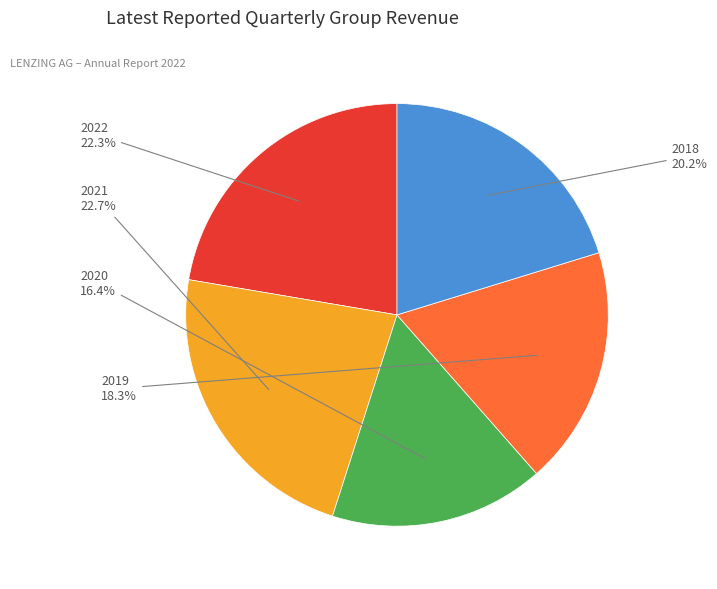

Does any single category account for the majority?

No